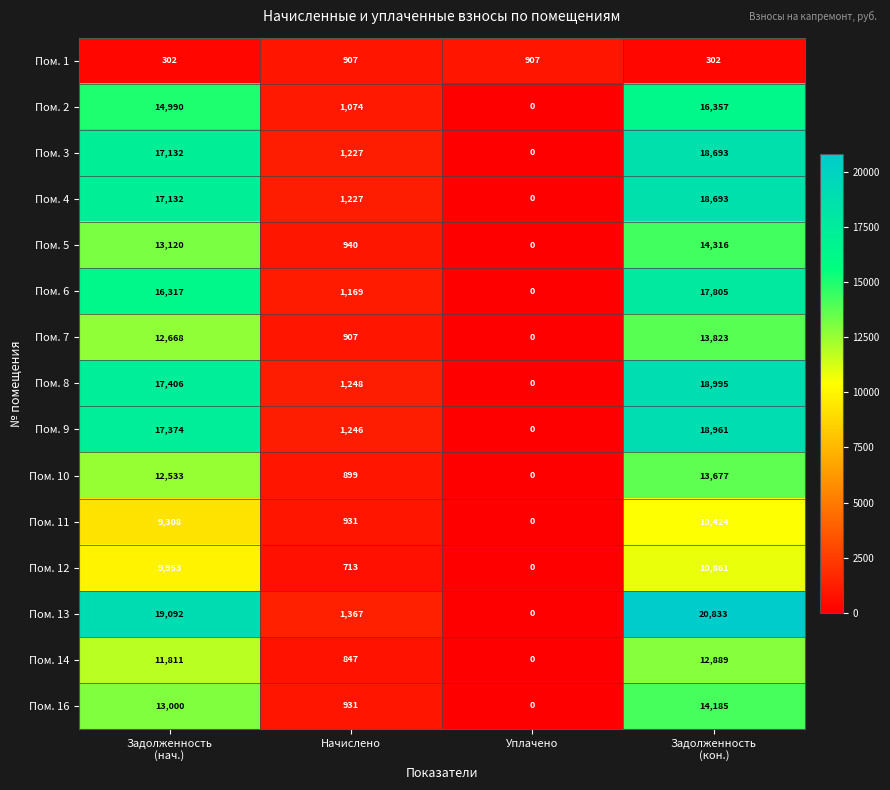

What is the maximum value shown in the chart?

20833